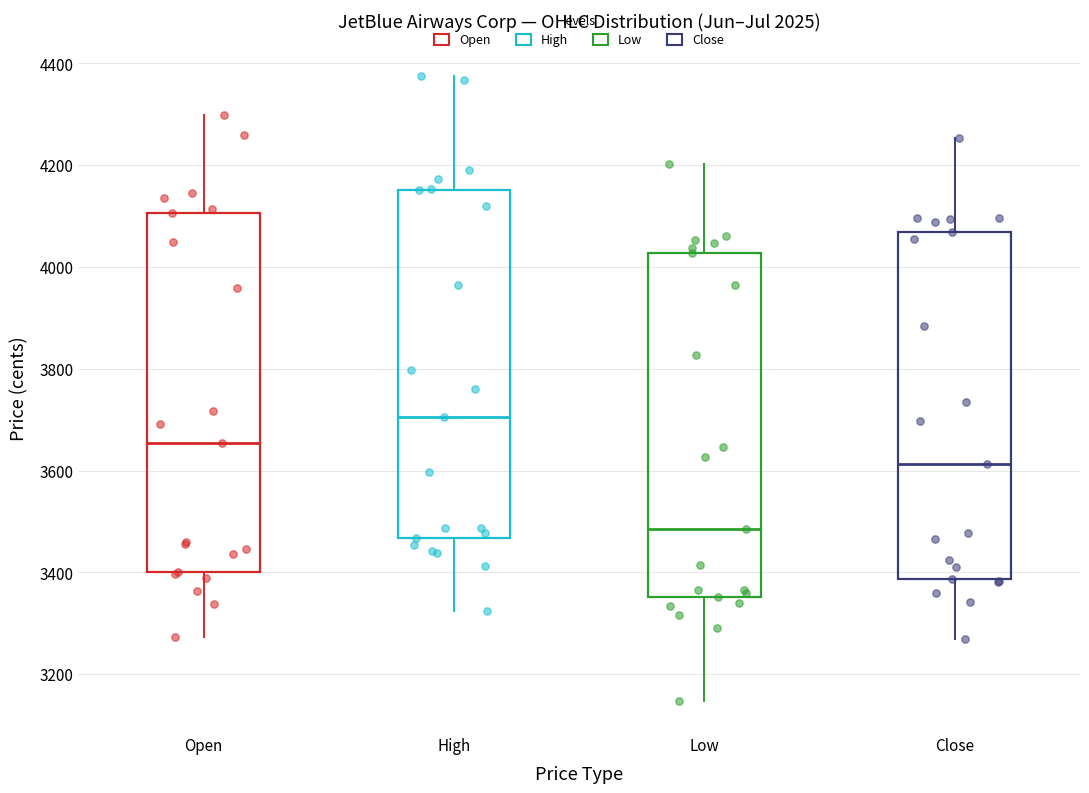

Where does the upper whisker of the box for Low end on the y-axis? The values are not printed on the chart, so give them approximately, as read against the axis.

4200